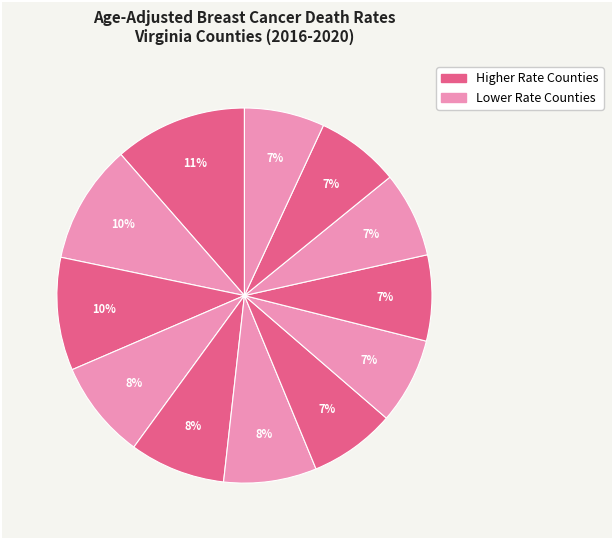

What is the largest slice in the pie chart?

Petersburg City